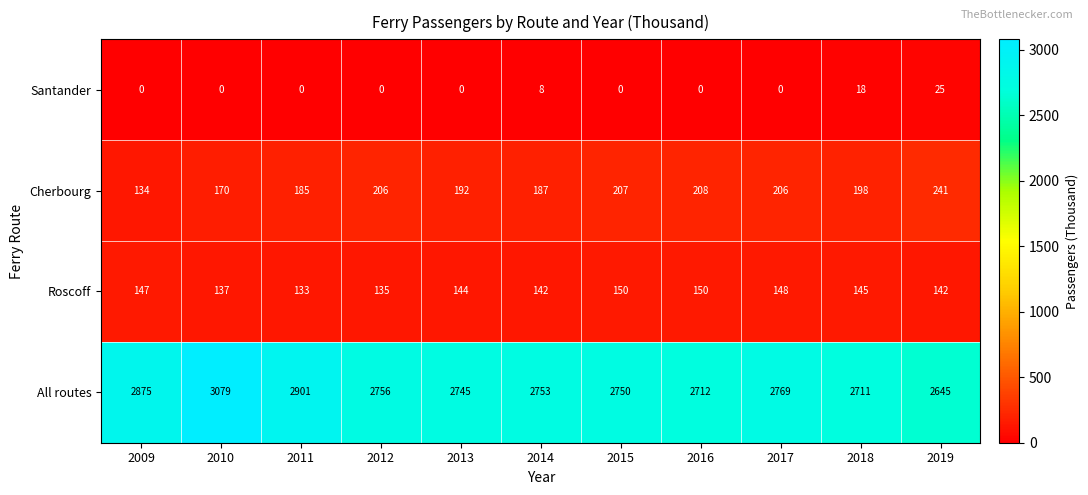

What is the total value across all series at 2010?

3386